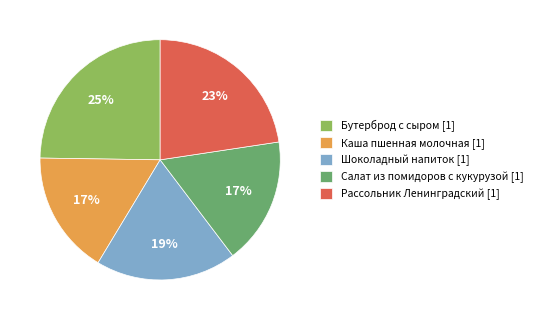

How many segments does this pie chart have?

5